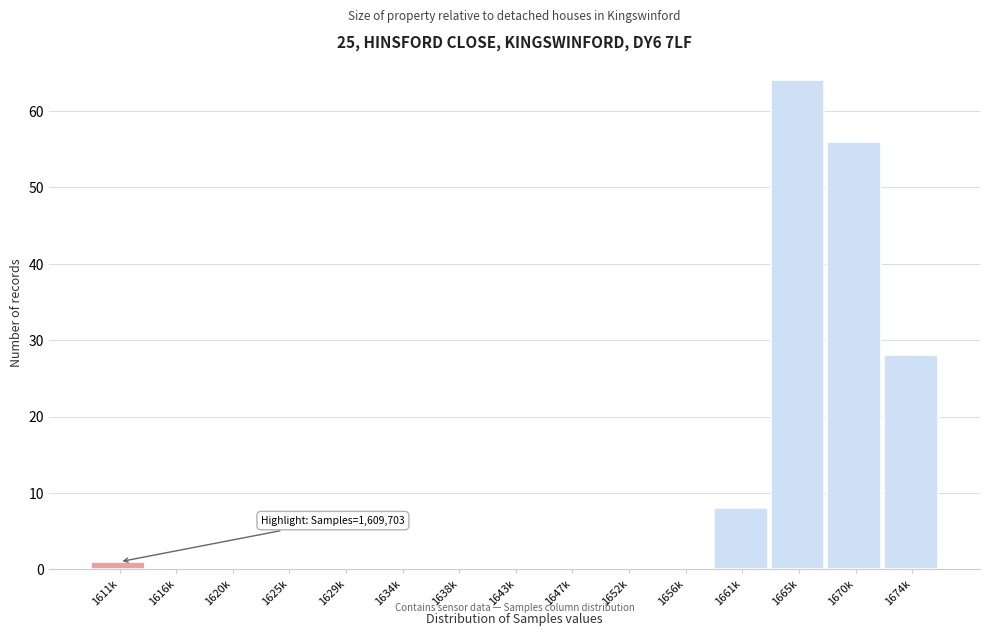

Reading right to left, what are all the values shown in this chart?

1674k=28	1670k=56	1665k=64	1661k=8	1656k=0	1652k=0	1647k=0	1643k=0	1638k=0	1634k=0	1629k=0	1625k=0	1620k=0	1616k=0	1611k=1